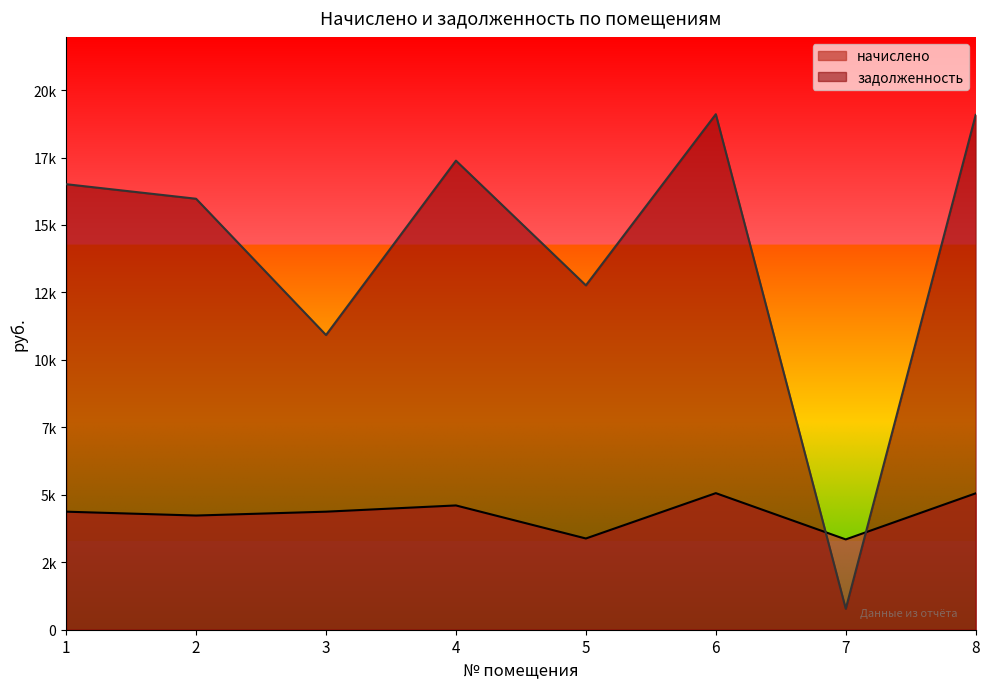

Which category has the lowest value across all series?

7